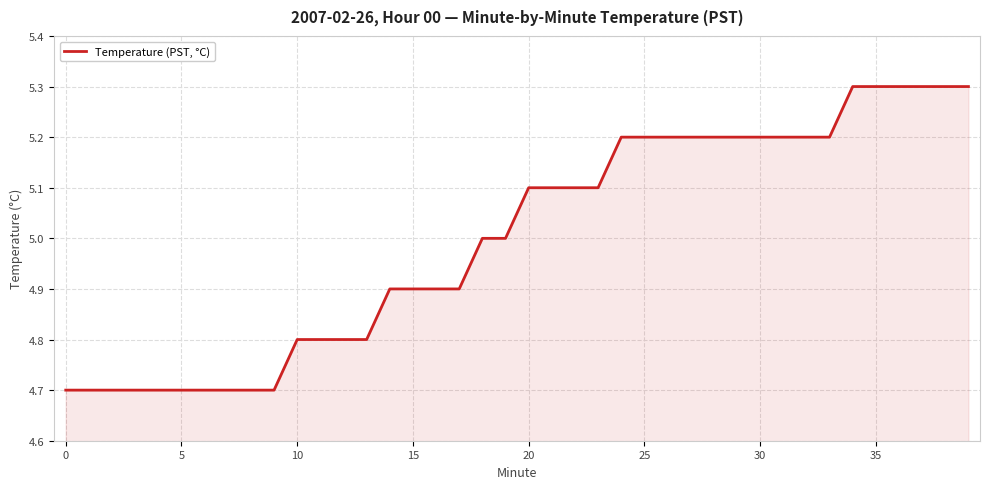

What is the difference between the maximum and minimum values?

0.6